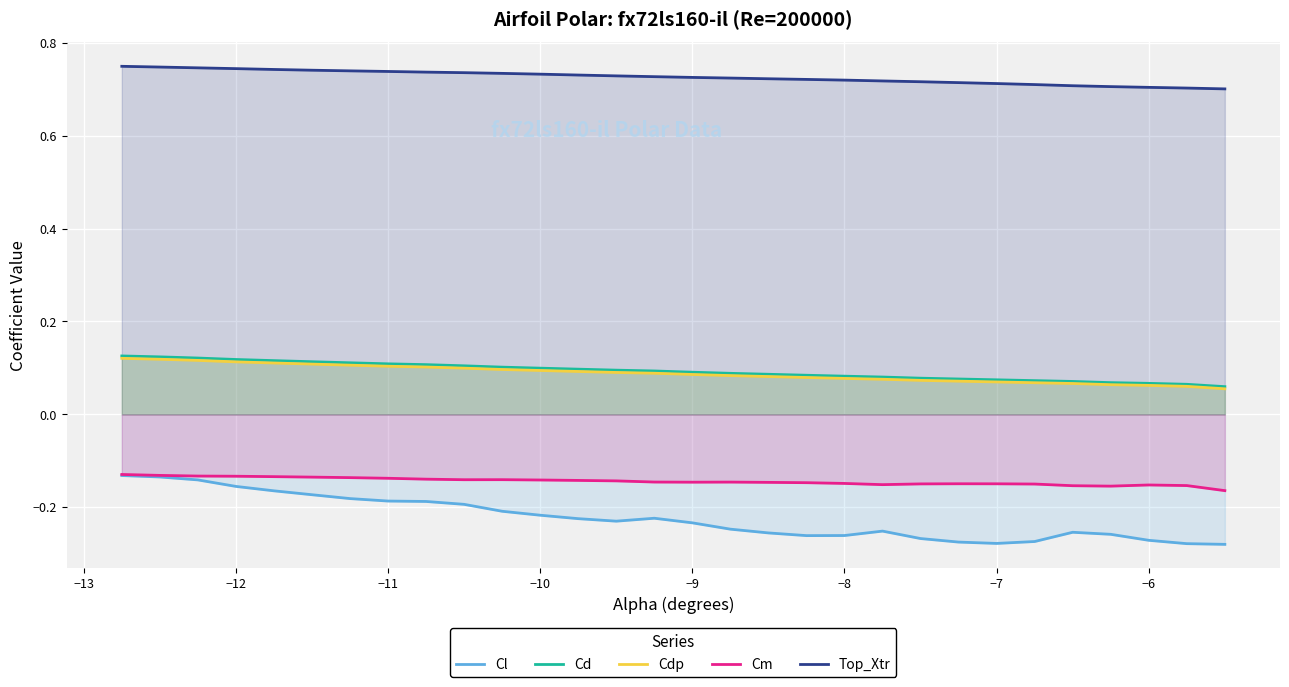

List the series in order of their peak value, lowest first.

Cl, Cm, Cdp, Cd, Top_Xtr